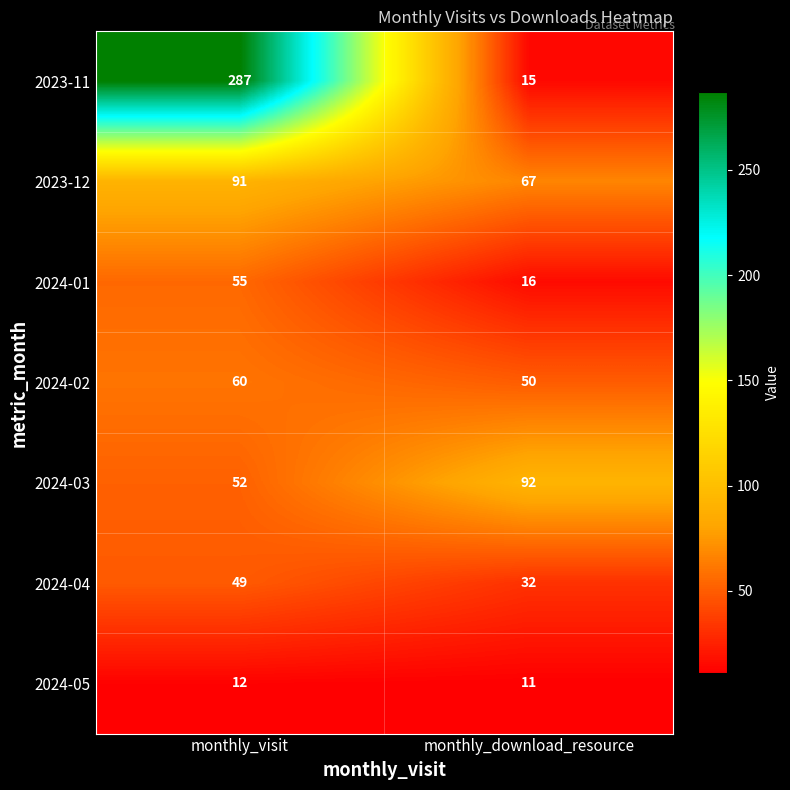

What is the maximum value shown in the chart?

287